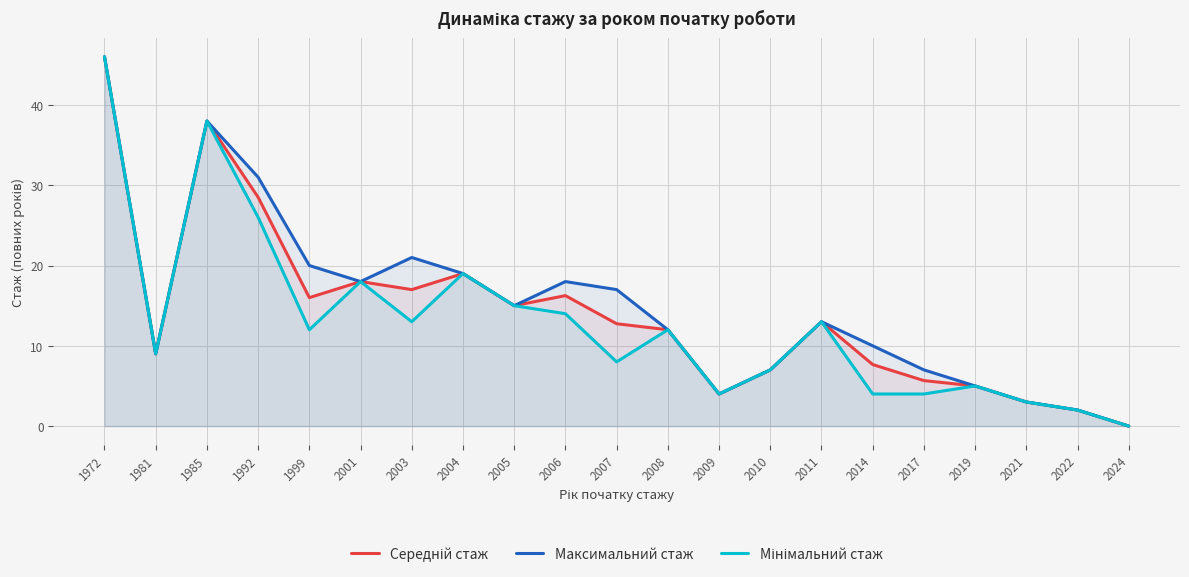

What is the average value of the Середній стаж series?

14.0